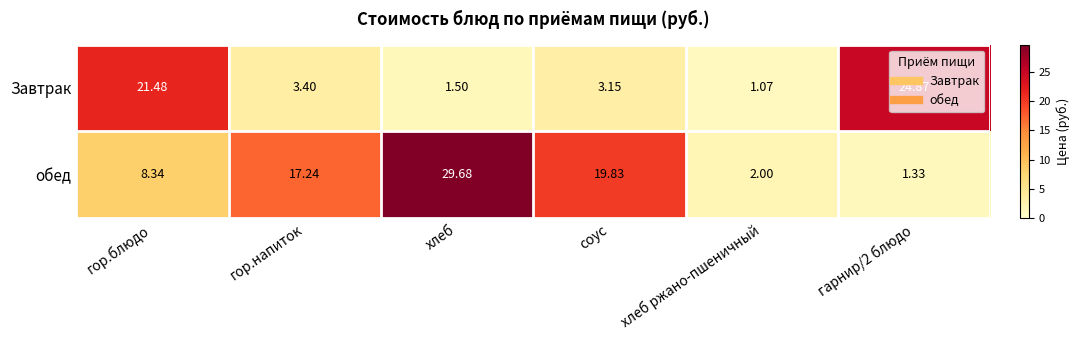

Which category has the highest value in the обед series?

хлеб